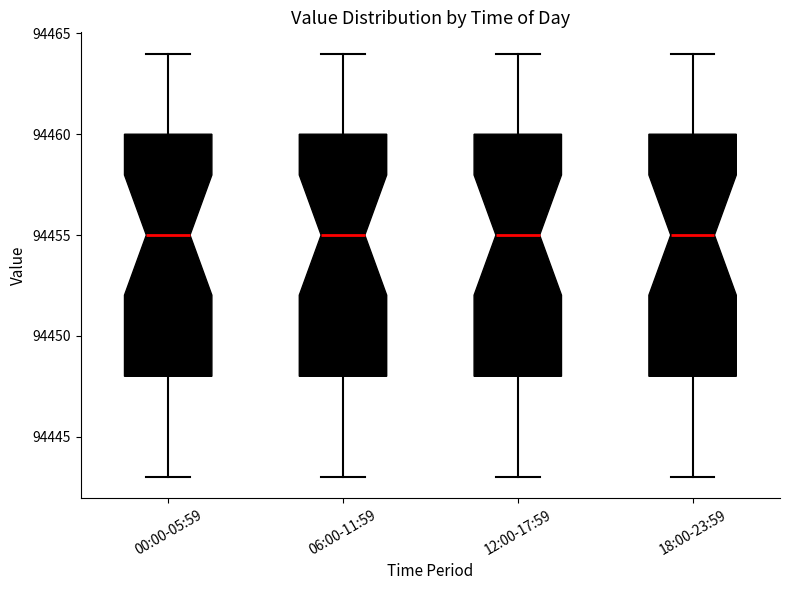

Reading left to right, read every box against the y-axis: the position of its median line, the range the box covers, and the ends of its whiskers. The values are not printed on the chart, so give them approximately, as read against the axis.

00:00-05:59: median 94455, box 94448 to 94460, whiskers 94443 to 94464
06:00-11:59: median 94455, box 94448 to 94460, whiskers 94443 to 94464
12:00-17:59: median 94455, box 94448 to 94460, whiskers 94443 to 94464
18:00-23:59: median 94455, box 94448 to 94460, whiskers 94443 to 94464